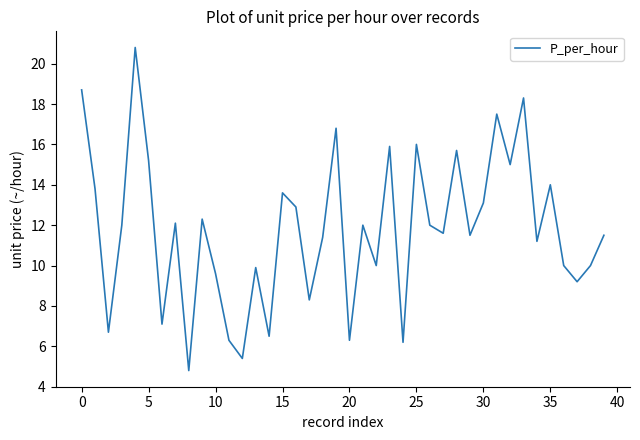

What is the difference between the maximum and minimum values?

16.0